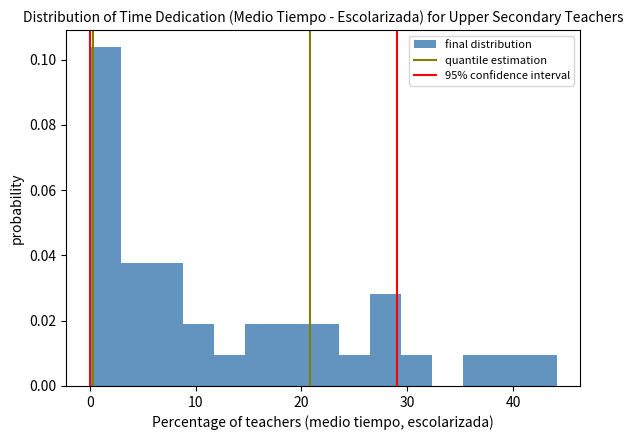

Read against the x-axis, roughly where is the centre of the tallest bar?

1